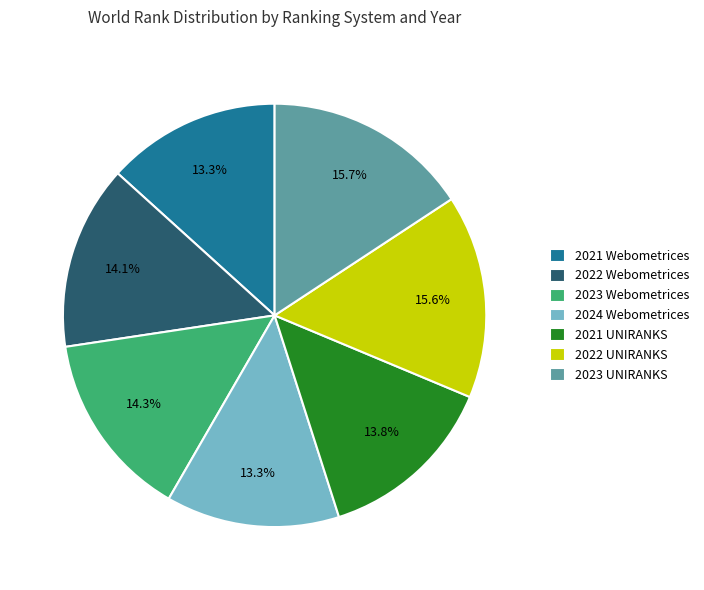

To the nearest percent, what portion does 2023 Webometrices represent?

14%